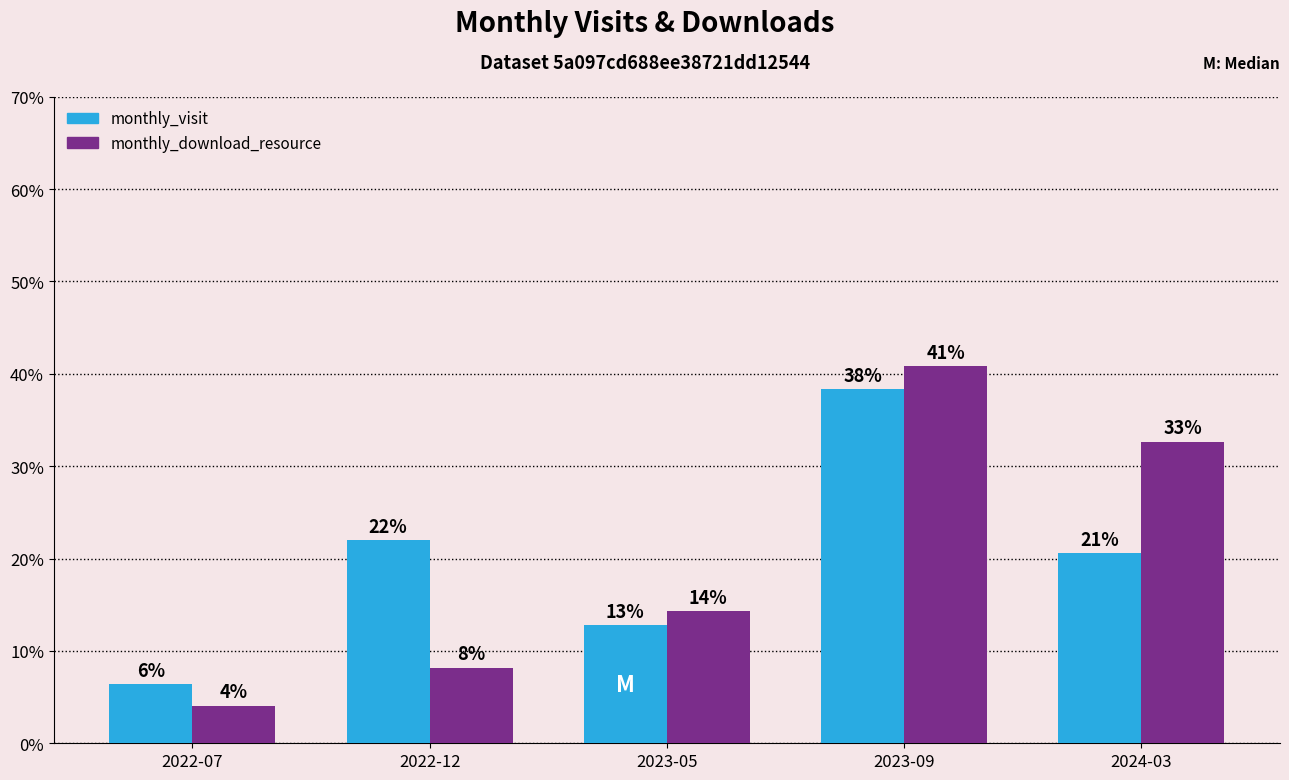

What is the value of the monthly_visit bar at the 2nd from the left?

22.0